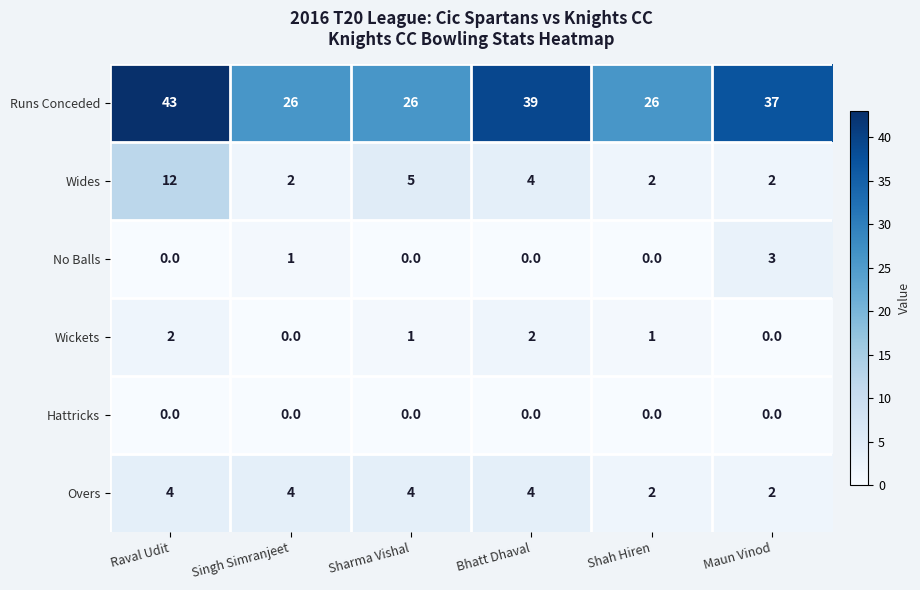

What is the sum of the Runs Conceded values at Raval Udit and Bhatt Dhaval?

82